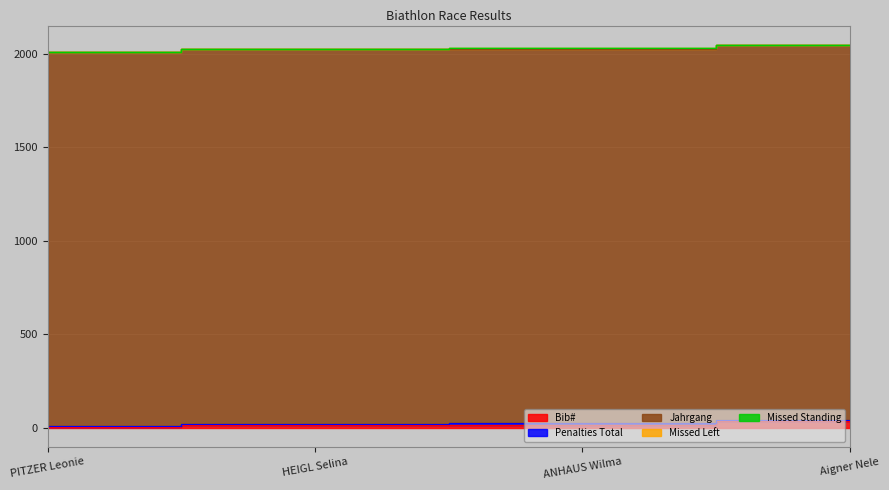

At which category does Missed Left reach its first local peak?

ANHAUS Wilma